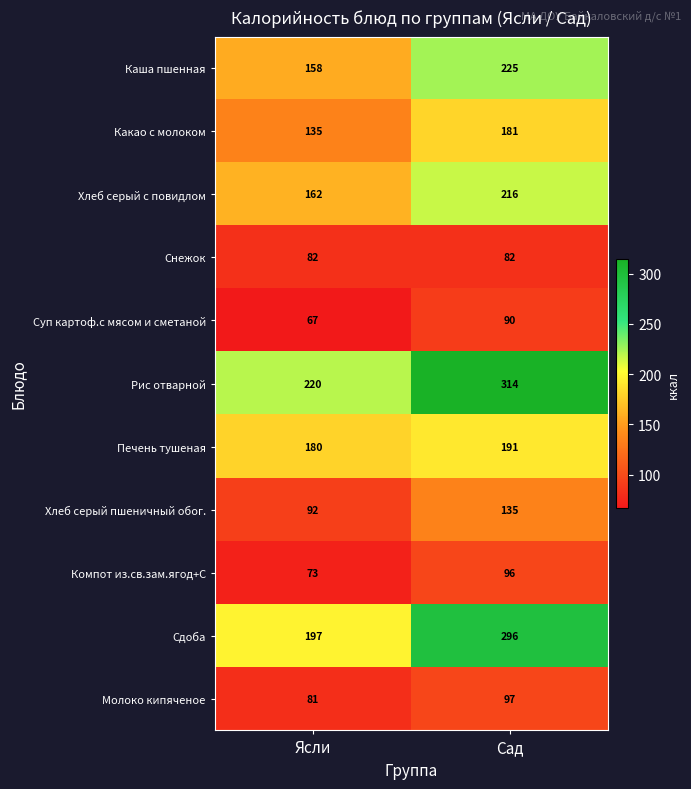

What is the average value of the Рис отварной series?

267